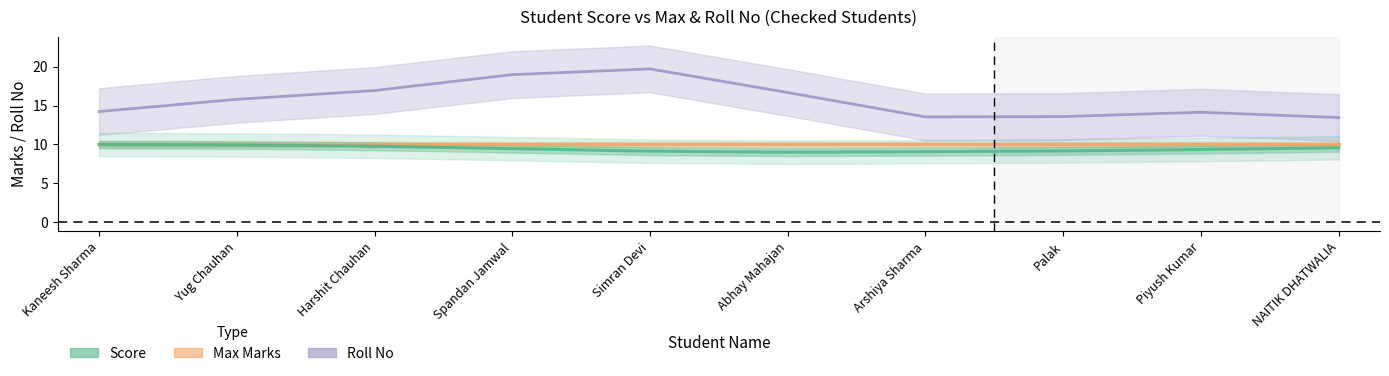

True or false: Max Marks has a value of 10.0 at Yug Chauhan.

True